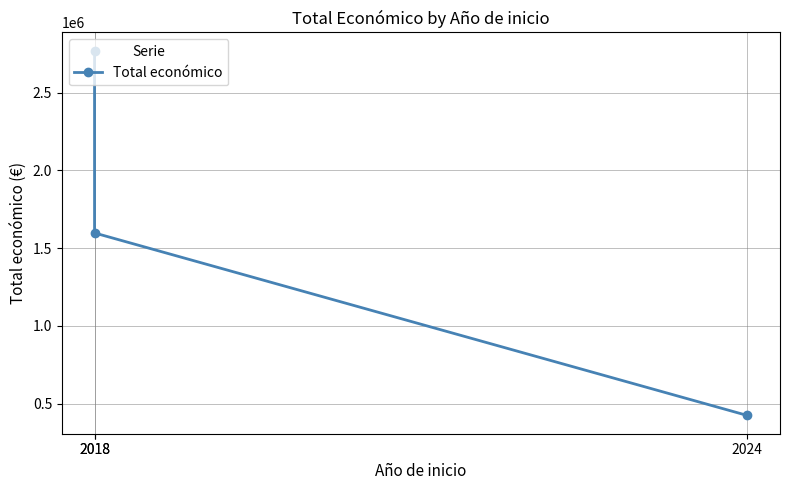

Where is the data nearest to the value 1597039?

2018